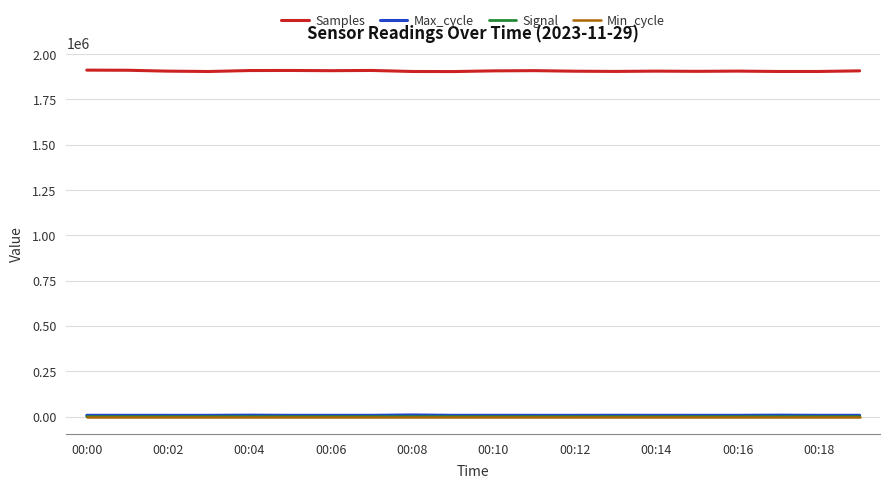

True or false: Signal and Samples cross at least once.

False